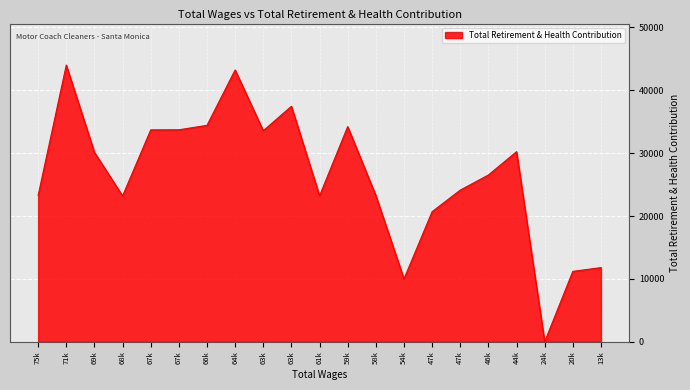

What is the value of the 2nd point from the left?

44013